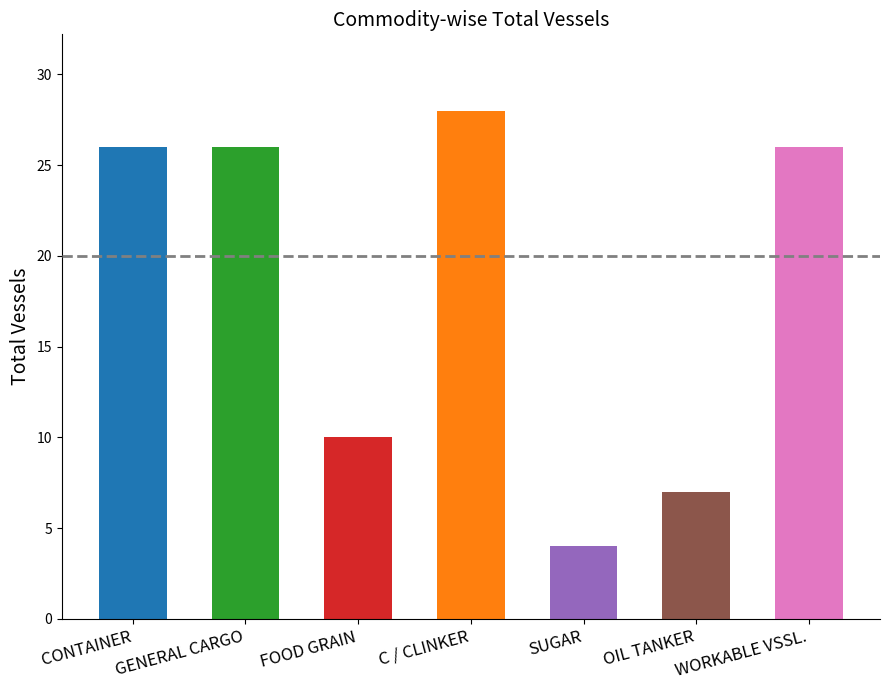

Reading left to right, list all the values displayed in this chart.

CONTAINER=26	GENERAL CARGO=26	FOOD GRAIN=10	C / CLINKER=28	SUGAR=4	OIL TANKER=7	WORKABLE VSSL.=26